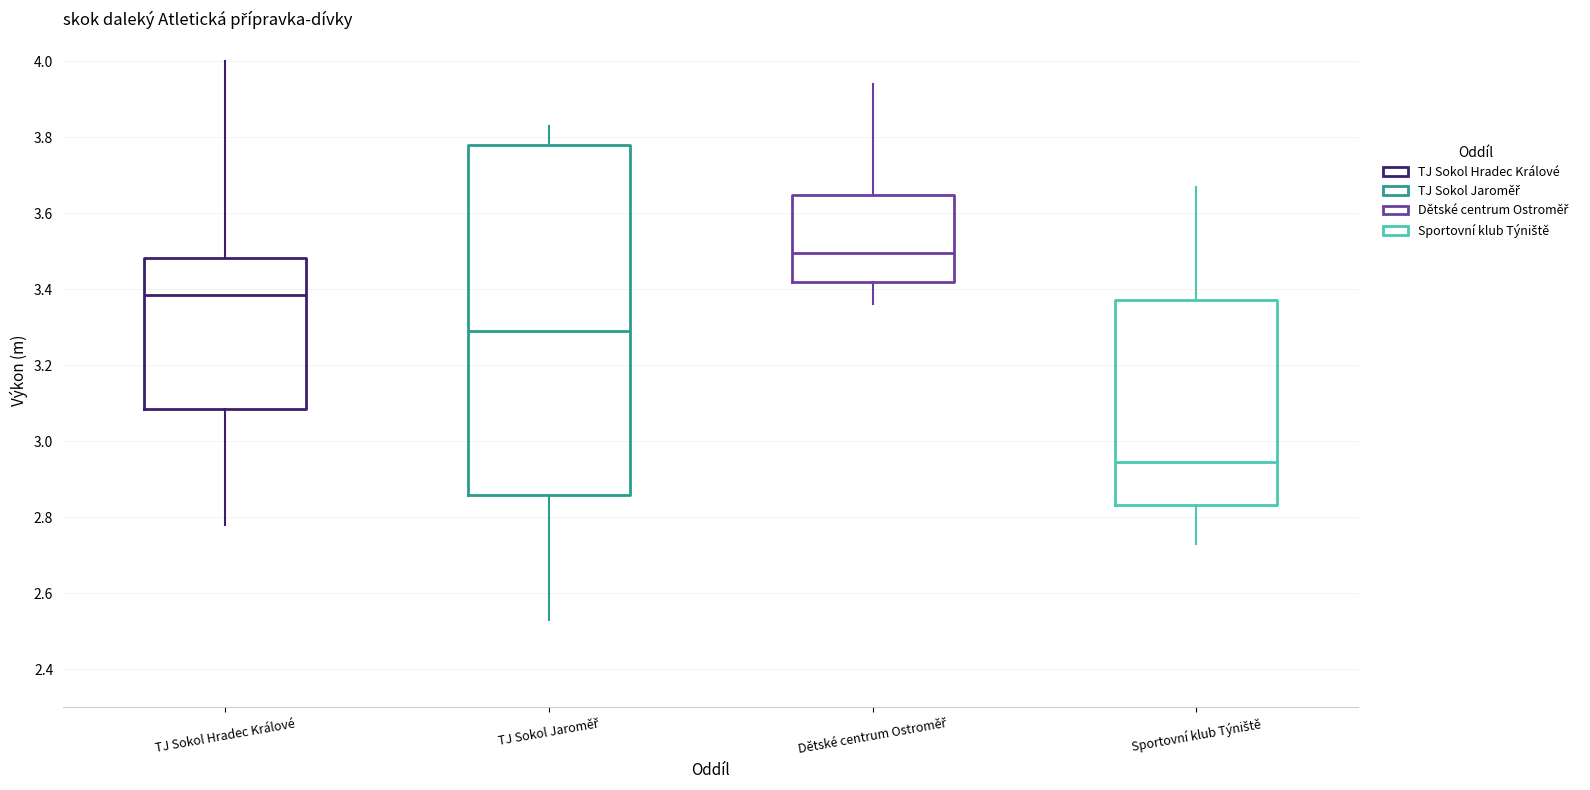

Which box has the highest median line?

Dětské centrum Ostroměř